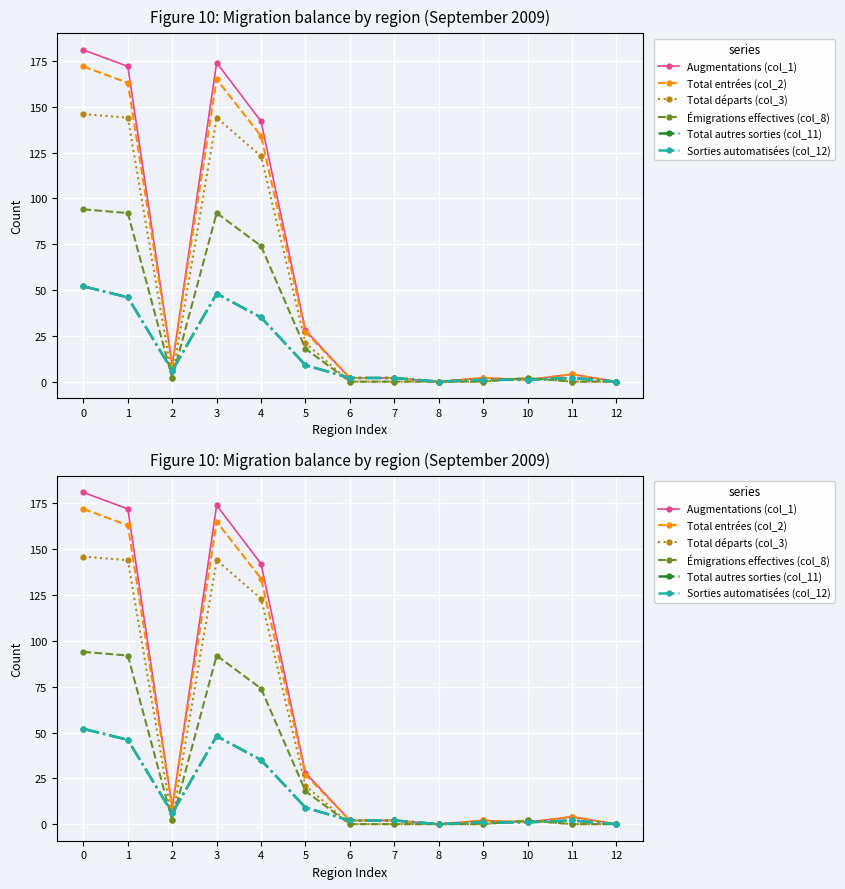

At which label is Sorties automatisées (col_12) closest to 26?

4